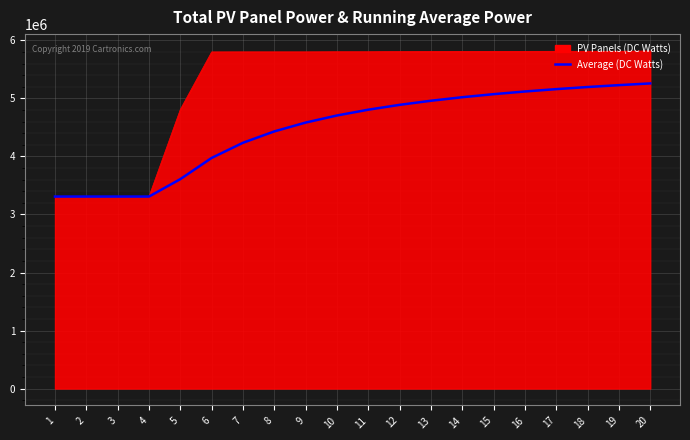

Which series has the largest total across all categories?

PV Panels (DC Watts)